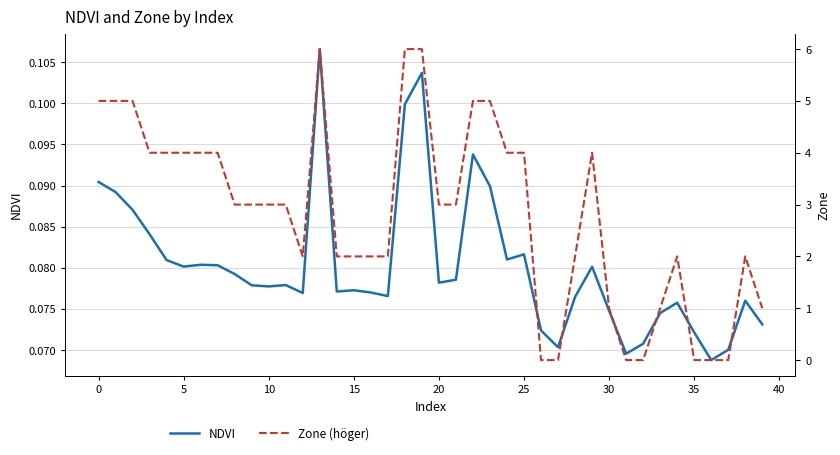

What is the sum of all NDVI values?

3.2